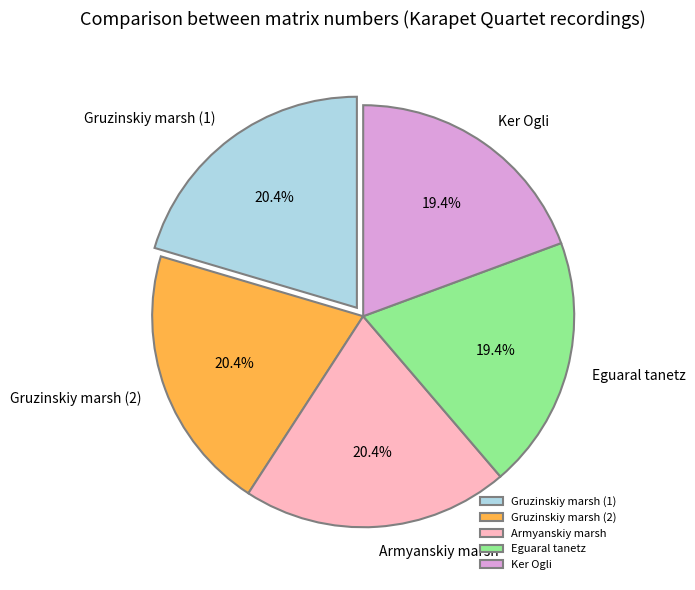

What percentage is the Gruzinskiy marsh (1) slice, to the nearest percent?

20%